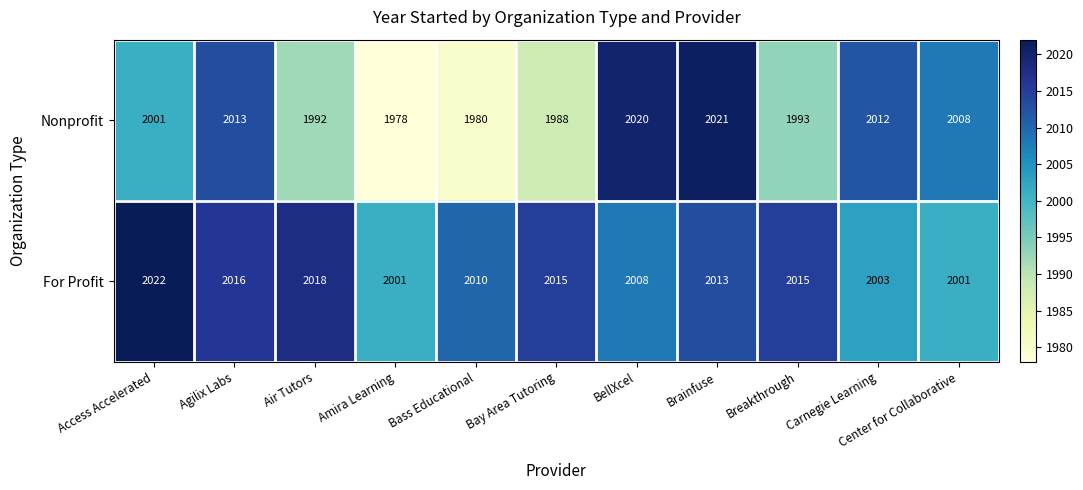

What is the difference between the second highest and second lowest values in the Nonprofit series?

40